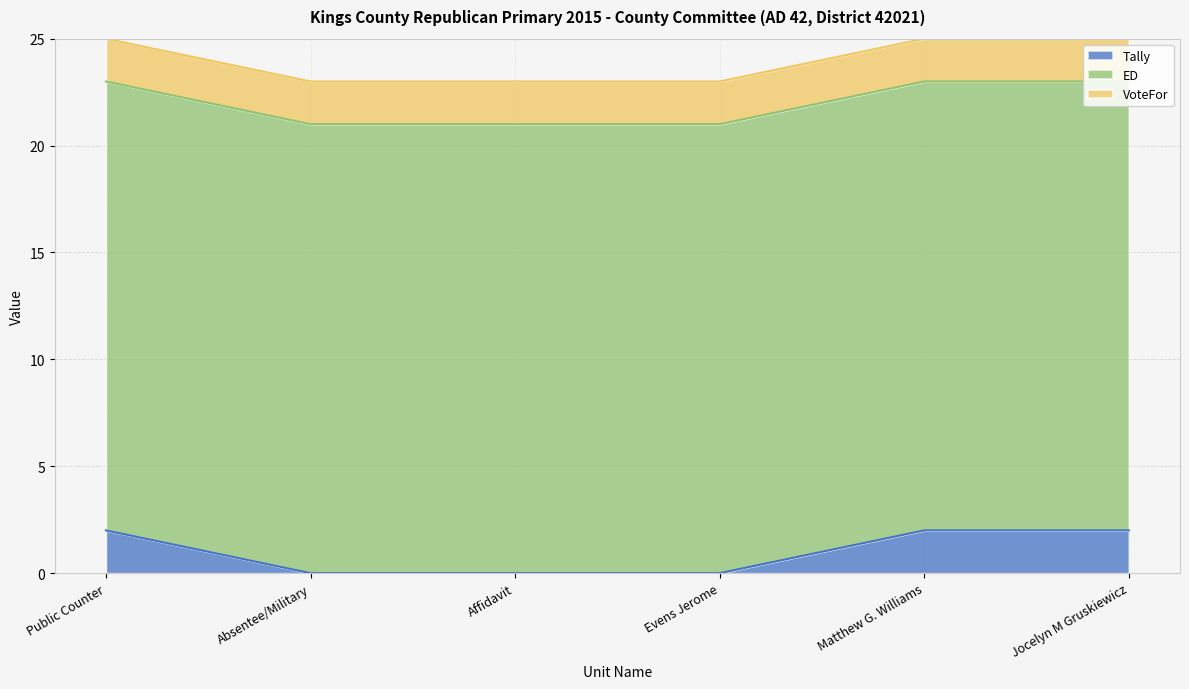

The Tally series shows 0 at Absentee/Military. True or false?

True